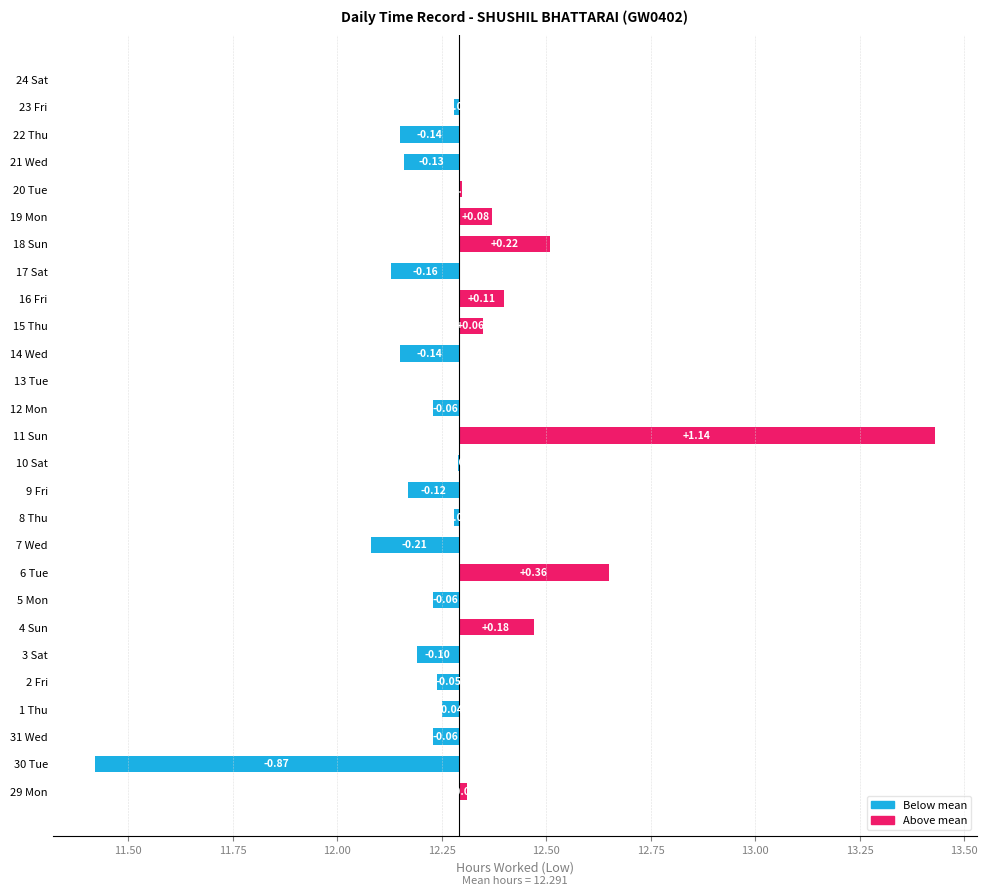

How many bars are there in total?

27